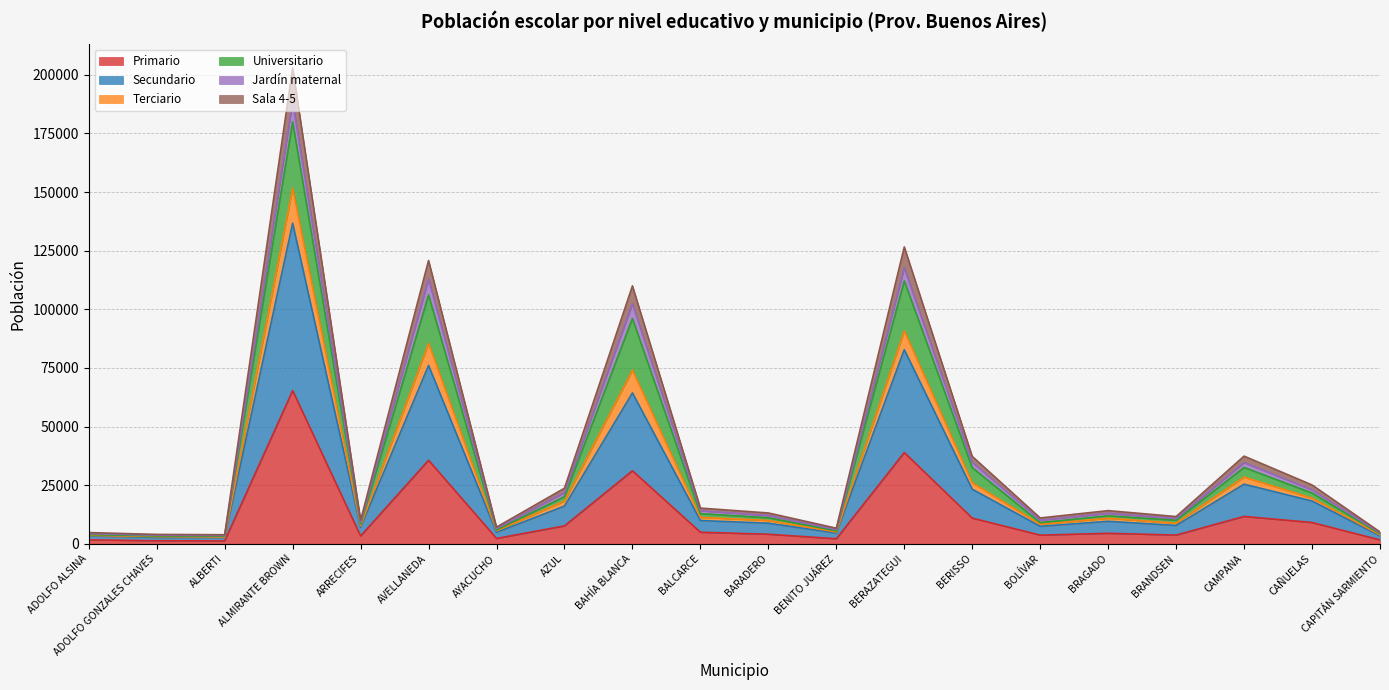

What is the difference between the highest and lowest values at BERISSO?

26317